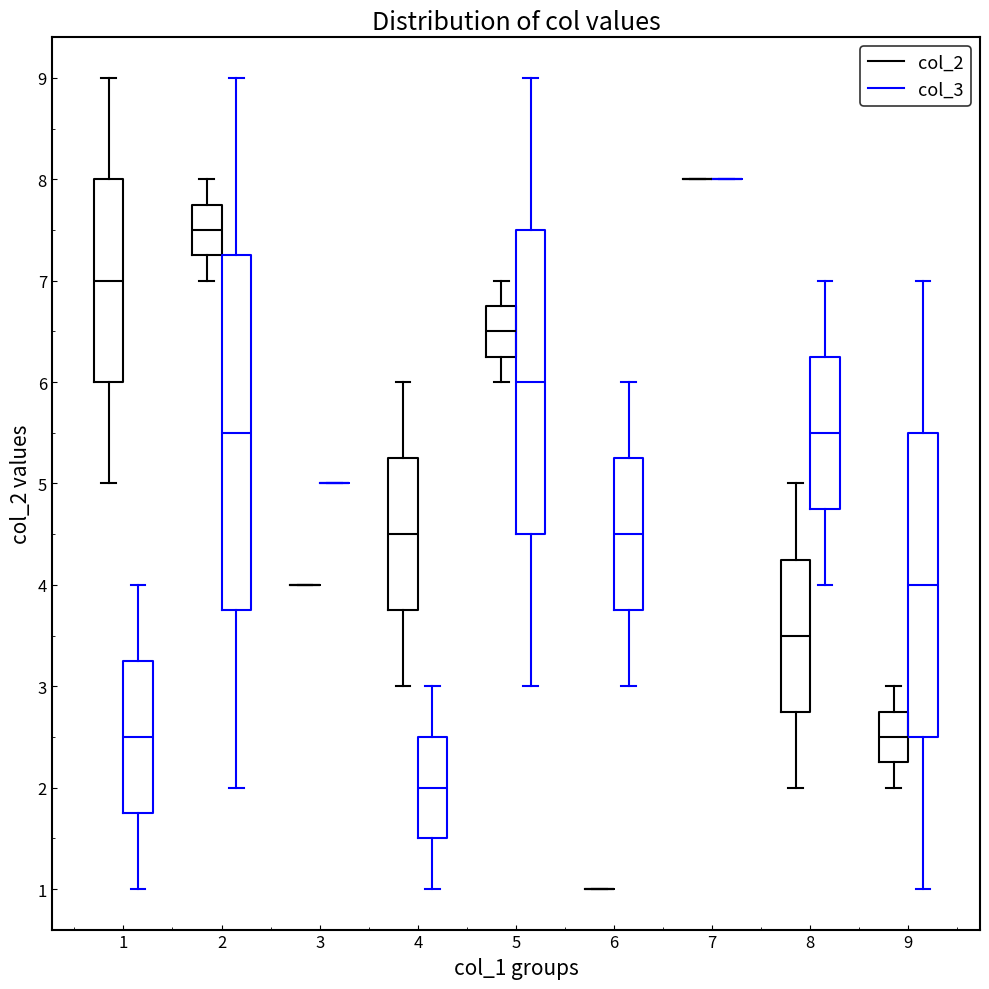

Comparing the boxes themselves (not the whiskers), which one is the tallest?

2 (col_3)